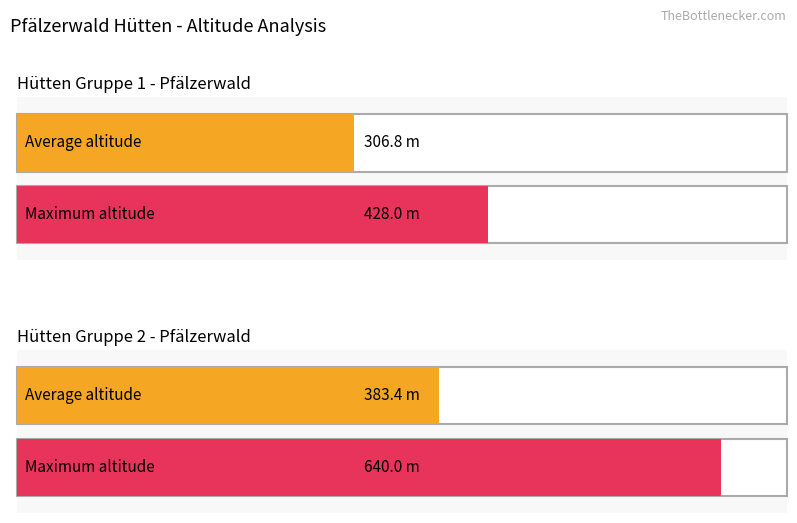

The value of Maximum utilization at Waldgasthaus is 294. True or false?

False